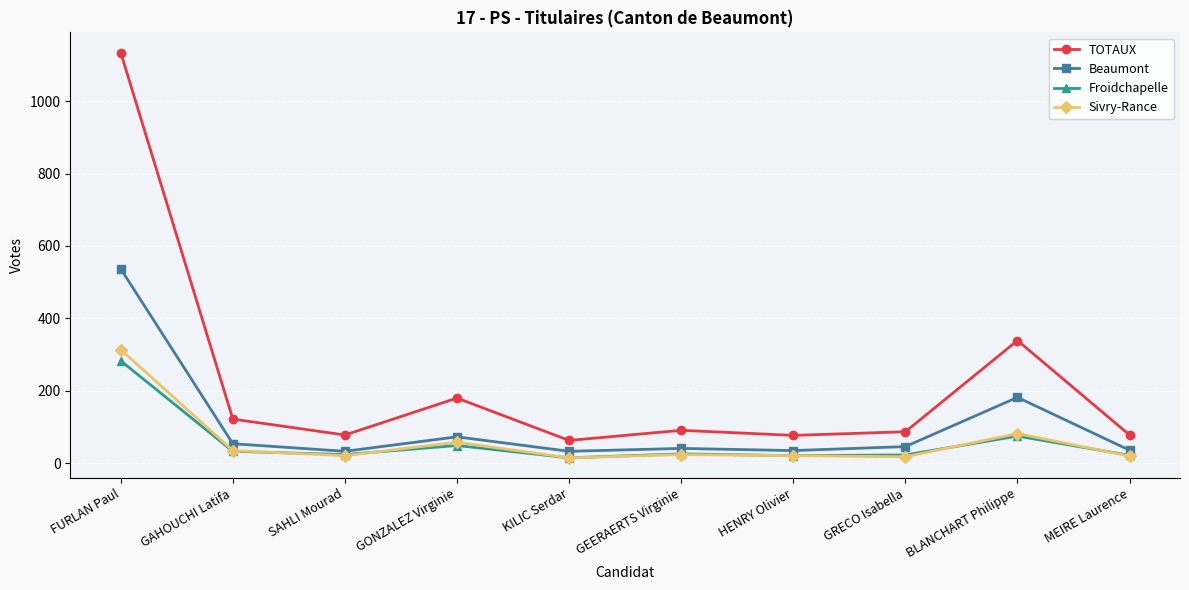

At which label does Sivry-Rance first exceed 24?

FURLAN Paul